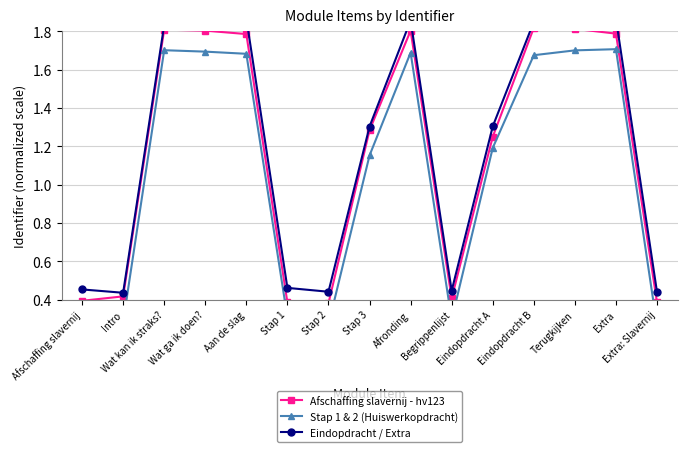

What is the label of the 13th point from the left?

Terugkijken